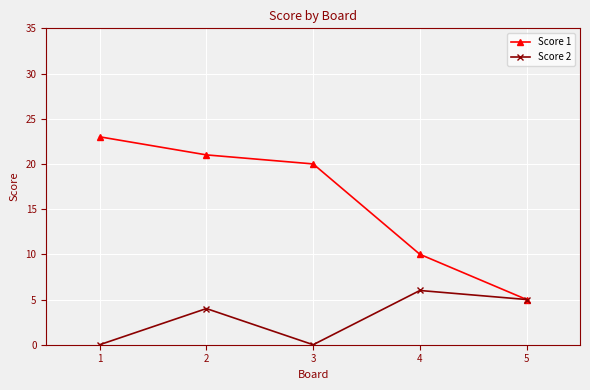

What is the total value across all series at 3?

20